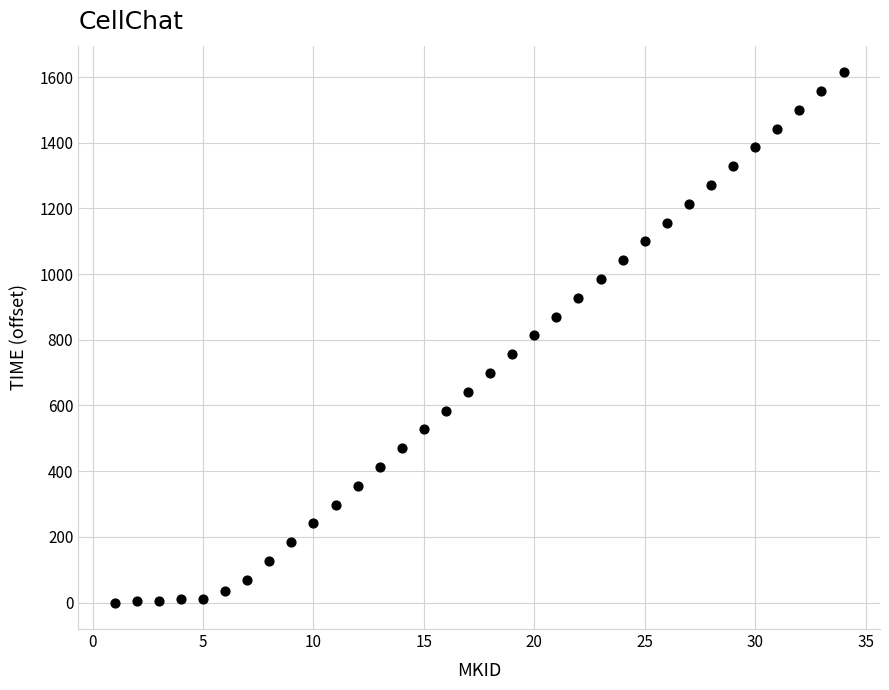

What is the range of X values (max minus min)?

33.0